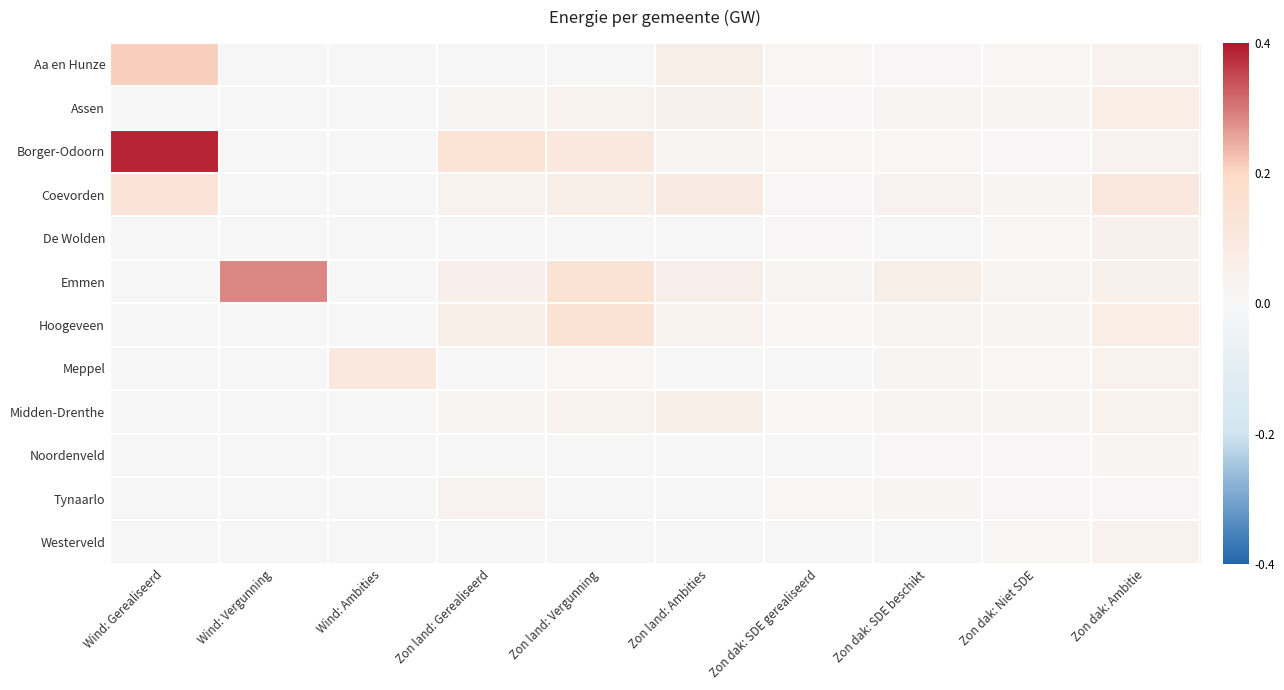

At Zon land: Vergunning, list the series in order from smallest to largest.

De Wolden, Tynaarlo, Westerveld, Aa en Hunze, Noordenveld, Meppel, Midden-Drenthe, Assen, Coevorden, Borger-Odoorn, Hoogeveen, Emmen